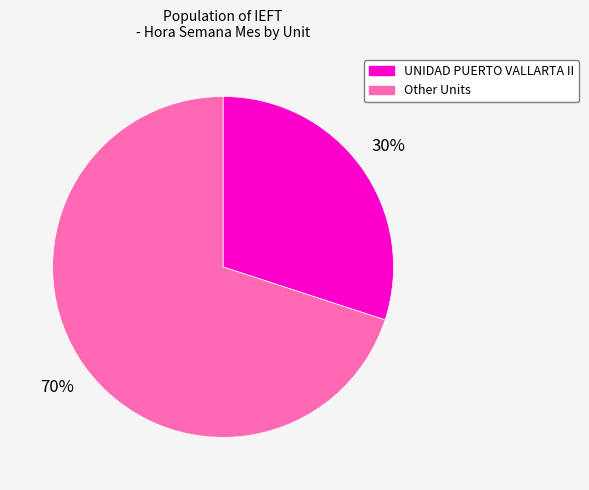

To the nearest percent, what is the average slice percentage?

50%